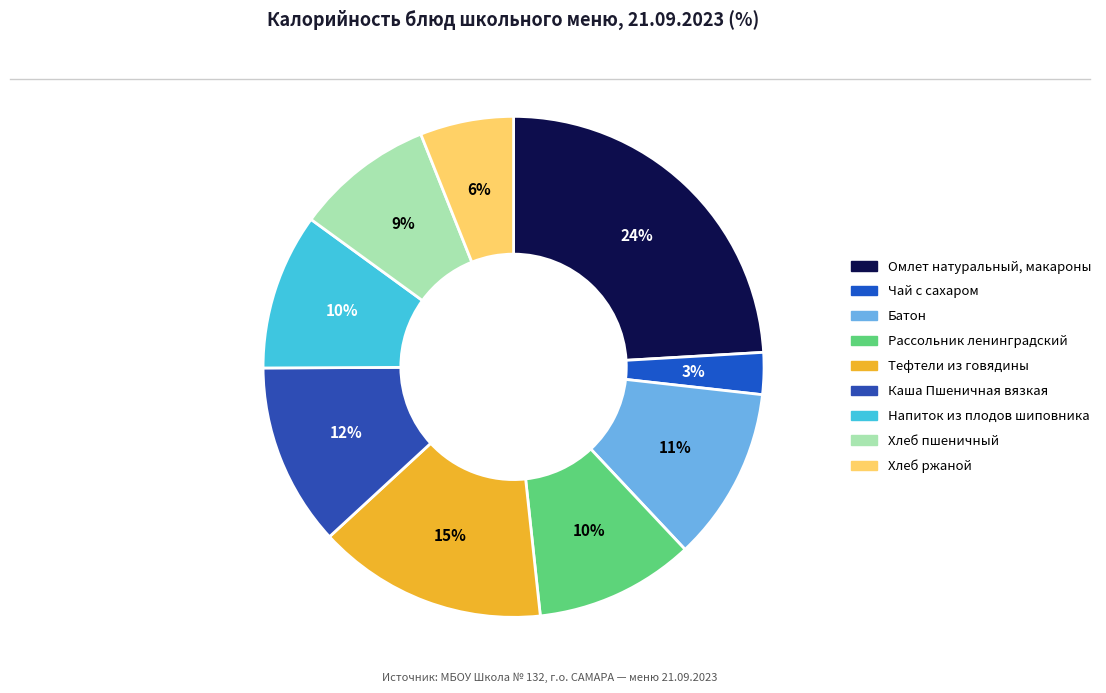

To the nearest percent, what is the average slice percentage?

11%